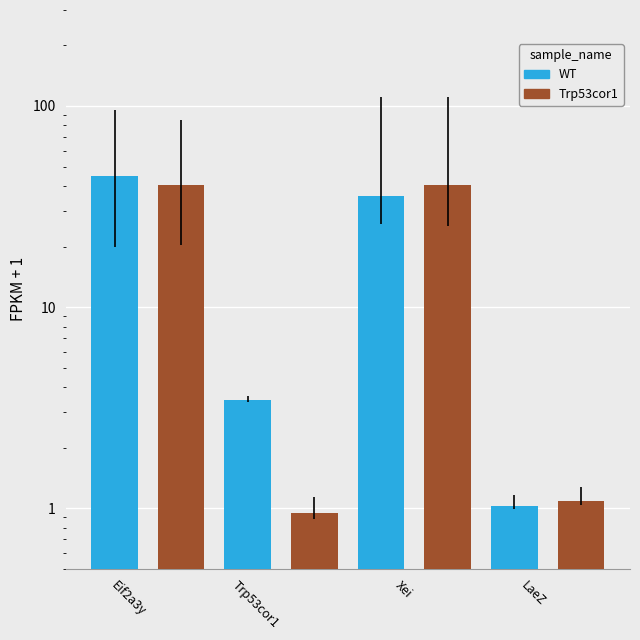

Rank the series at LaeZ from highest to lowest value.

Trp53cor1, WT